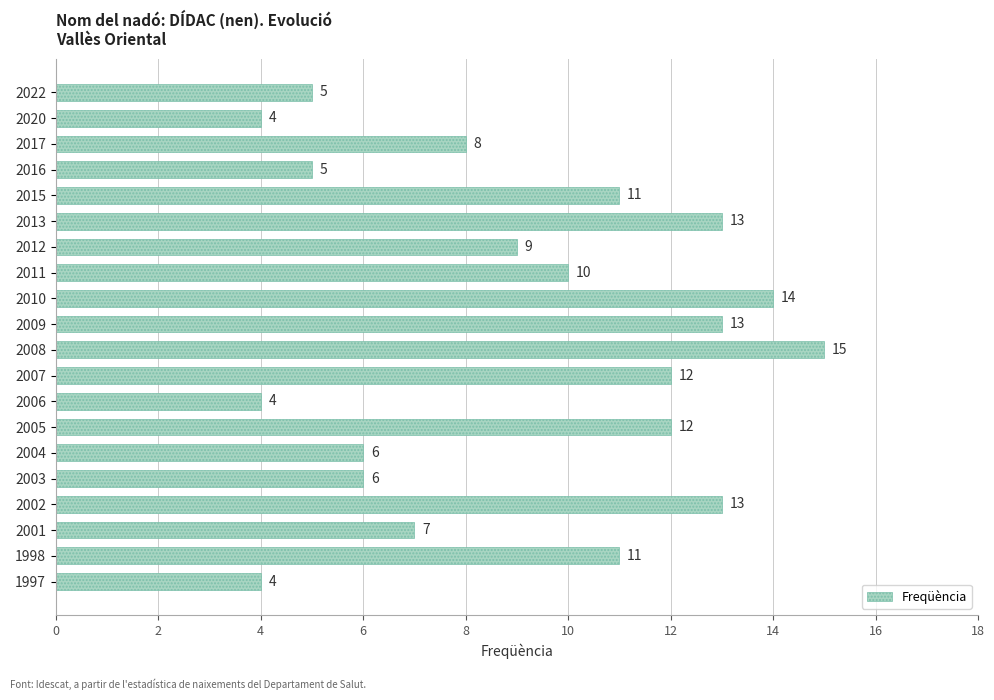

Which has a higher value, 2012 or 1998?

1998